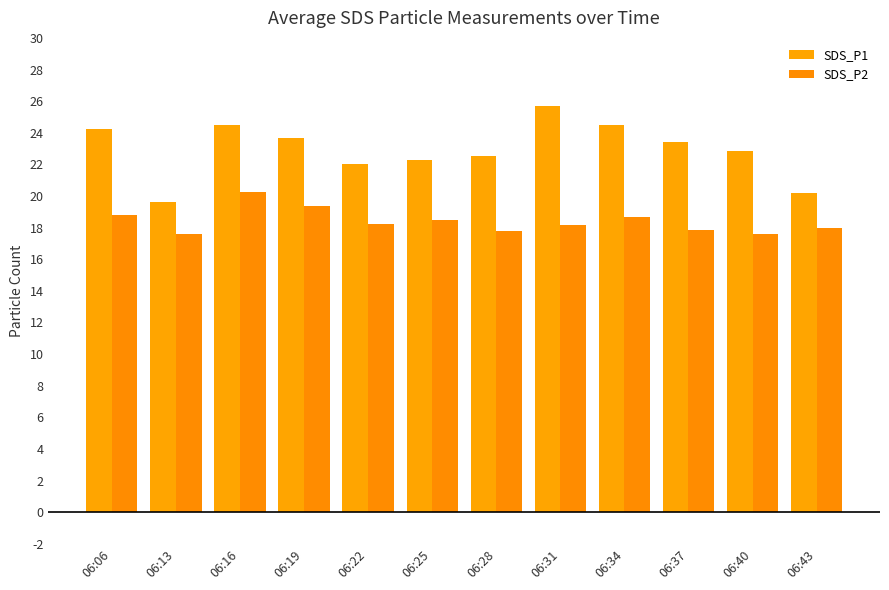

What is the sum of the SDS_P1 values at 06:13 and 06:28?

42.1